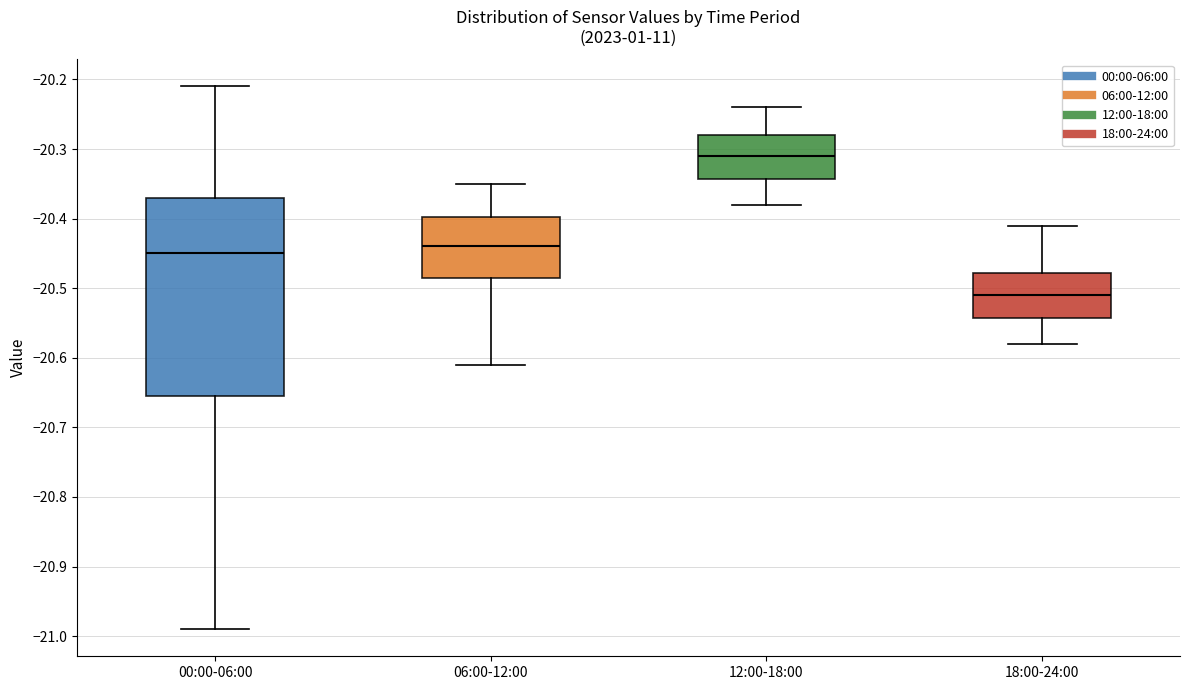

Reading left to right, read every box against the y-axis: the position of its median line, the range the box covers, and the ends of its whiskers. The values are not printed on the chart, so give them approximately, as read against the axis.

00:00-06:00: median -20.45, box -20.65 to -20.37, whiskers -20.99 to -20.21
06:00-12:00: median -20.44, box -20.48 to -20.40, whiskers -20.61 to -20.35
12:00-18:00: median -20.31, box -20.34 to -20.28, whiskers -20.38 to -20.24
18:00-24:00: median -20.51, box -20.54 to -20.48, whiskers -20.58 to -20.41